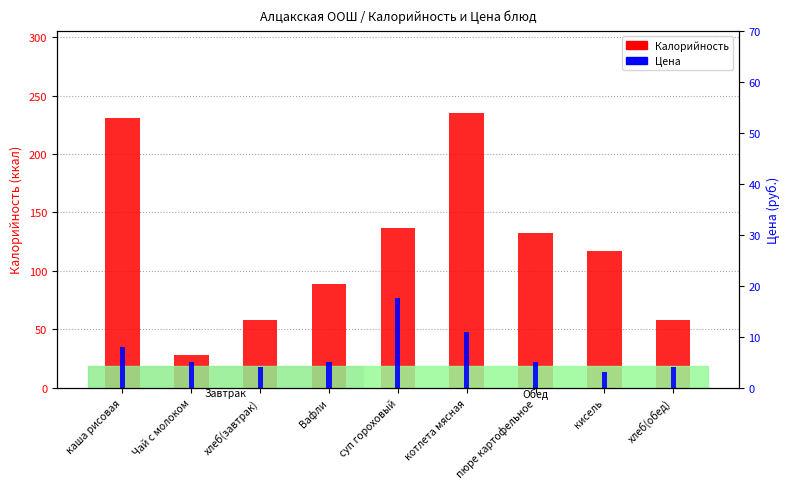

What is the sum of all Цена values?

62.5